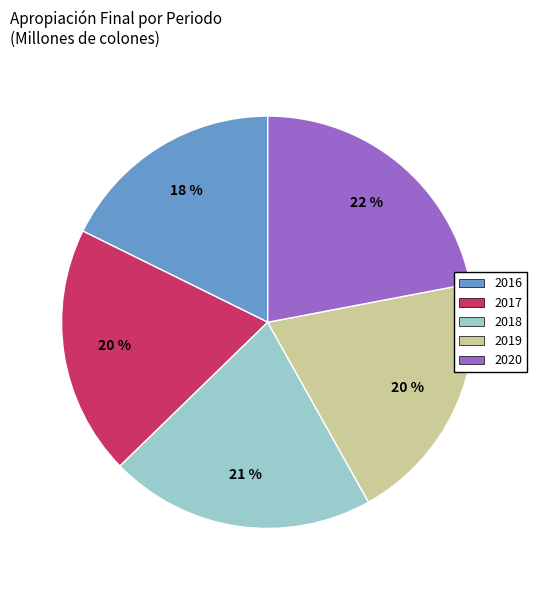

Does 2019 account for over 50% of the chart?

No